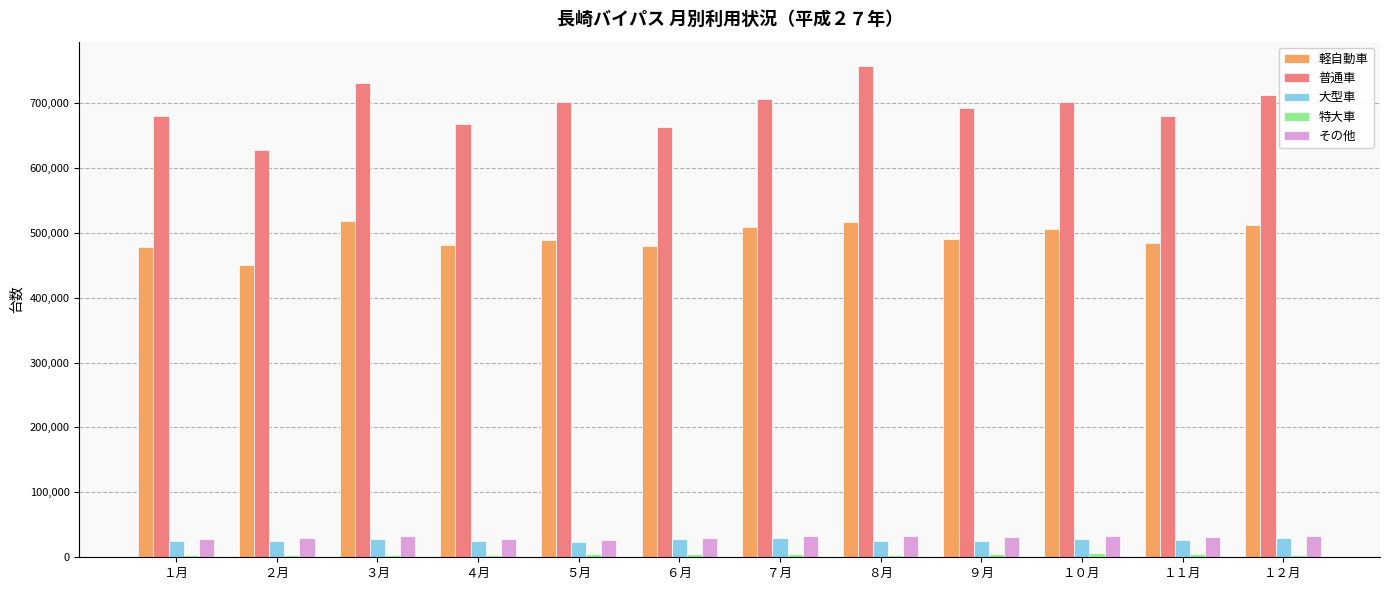

The value of 大型車 at １２月 is 29686. True or false?

True